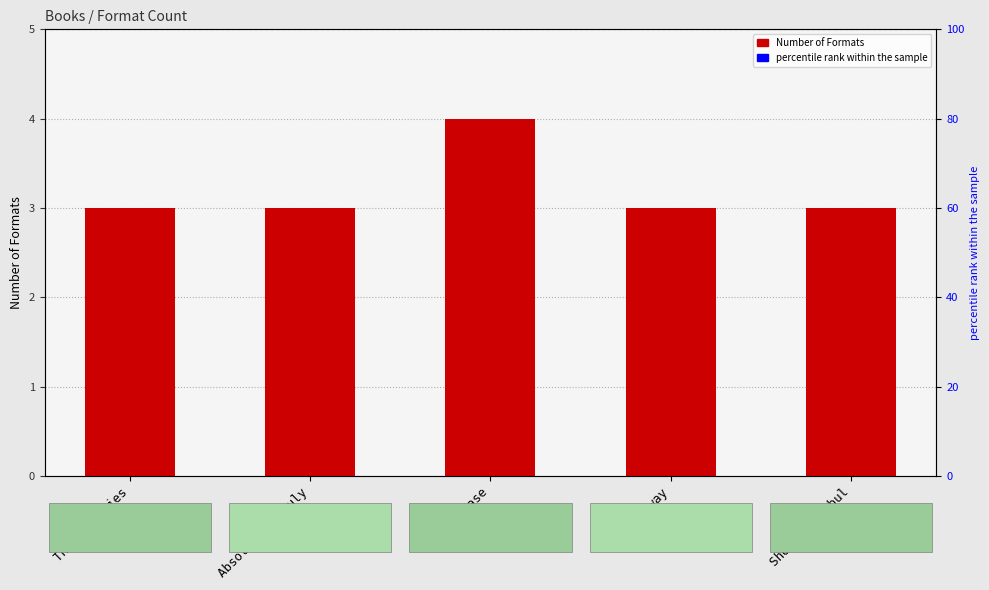

Between Fly Away and Shooting Kabul, which is larger?

Fly Away